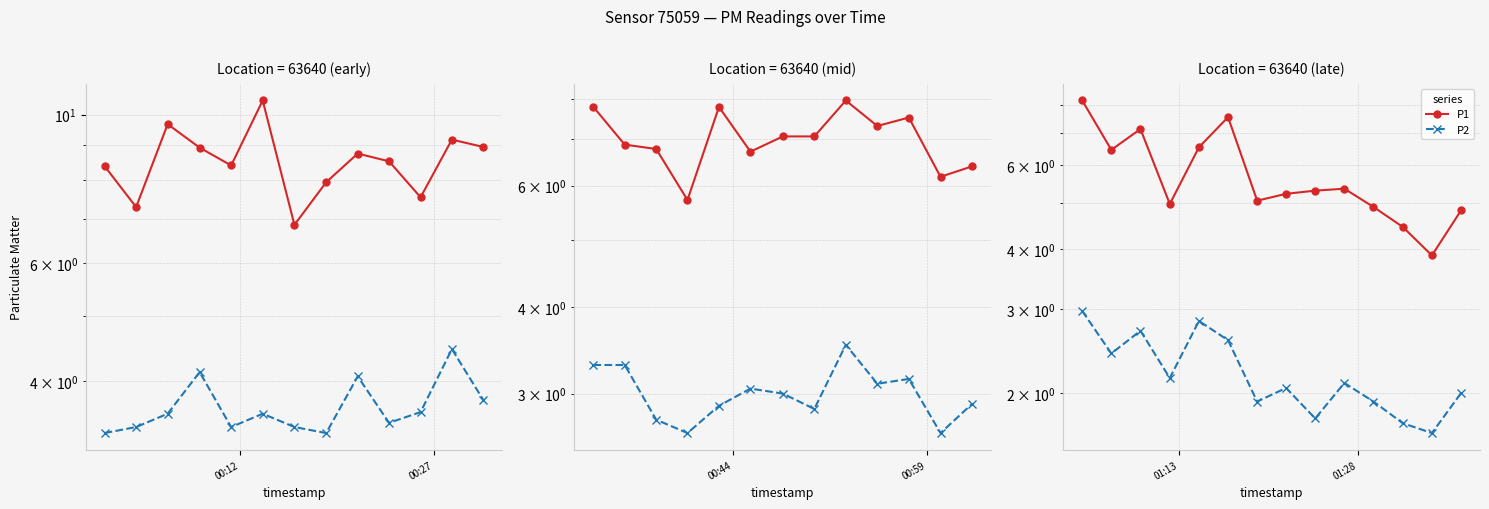

True or false: P2 and P1 intersect in this chart.

False